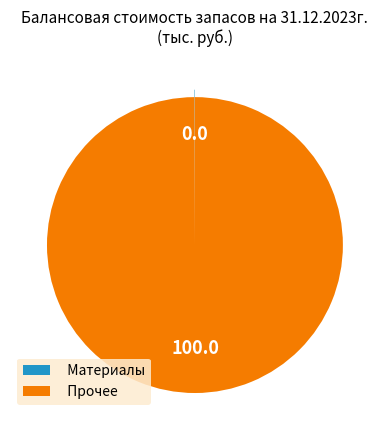

Which slice is the largest?

Прочее